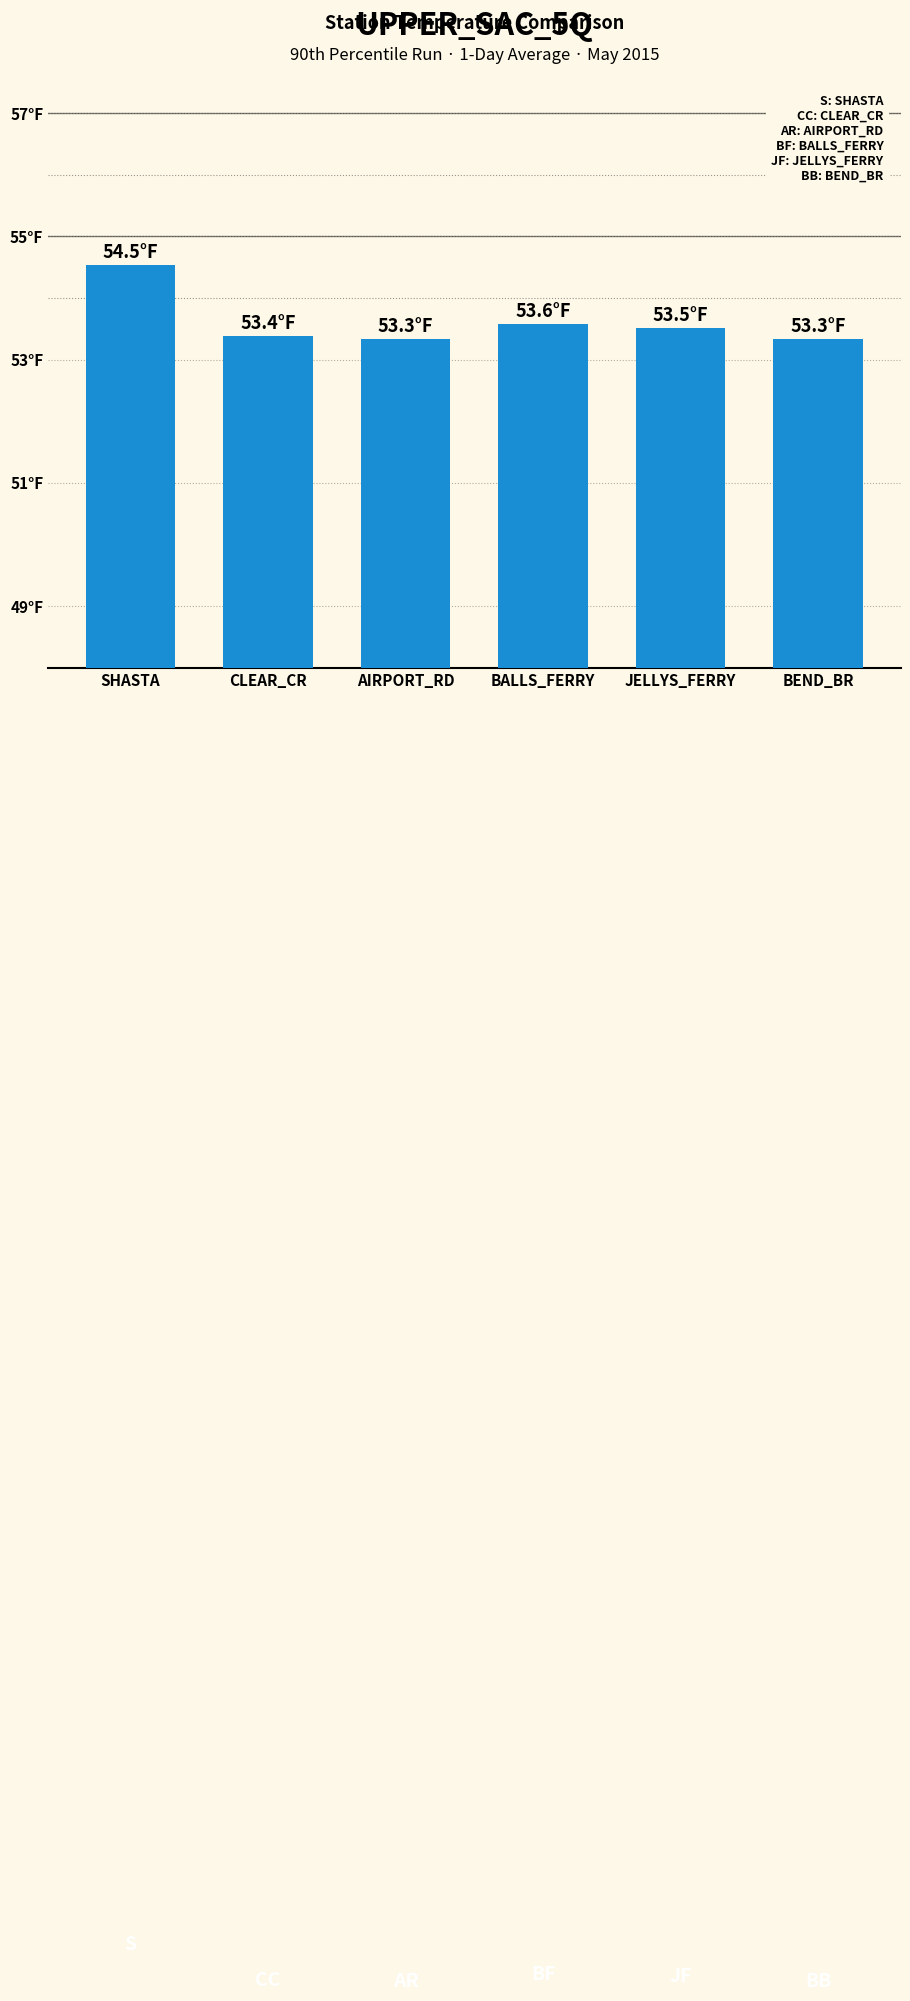

What is the average value?

53.6